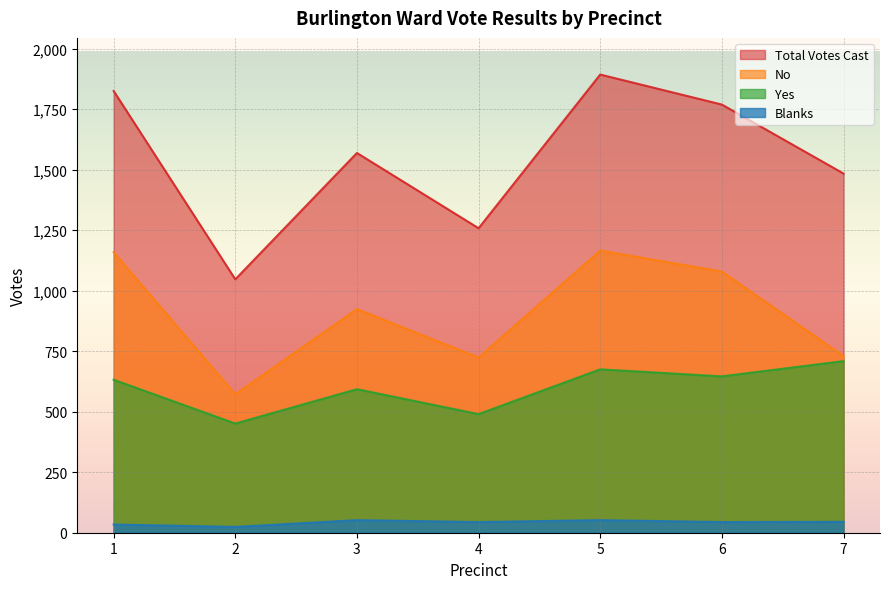

How many values in the Total Votes Cast series exceed 1569?

3